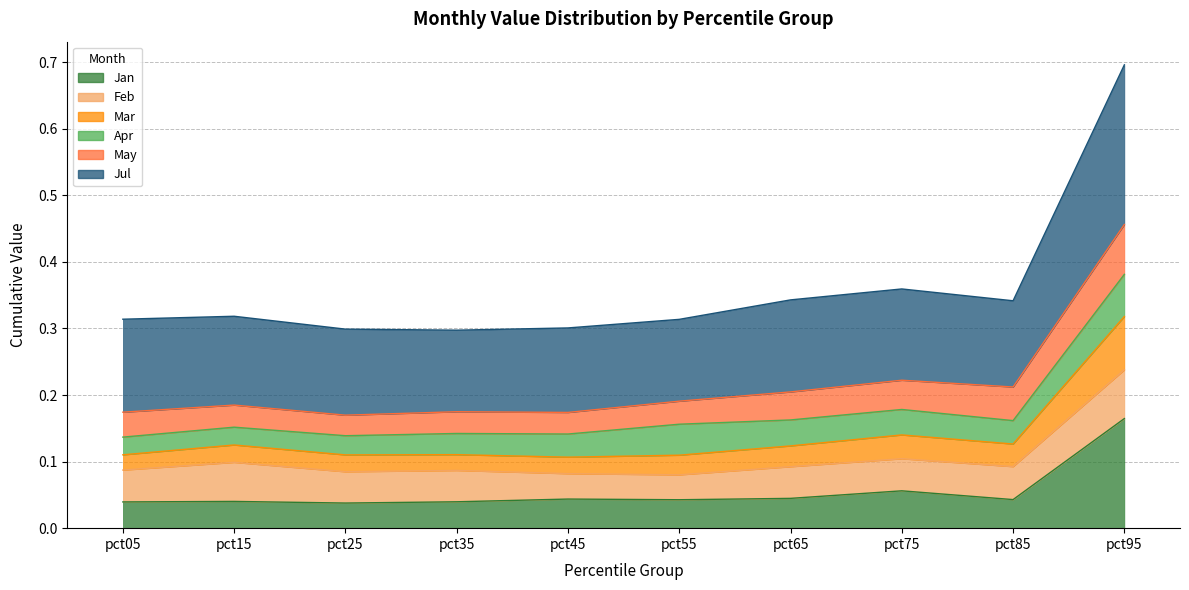

Which category has the highest value in the Mar series?

pct95